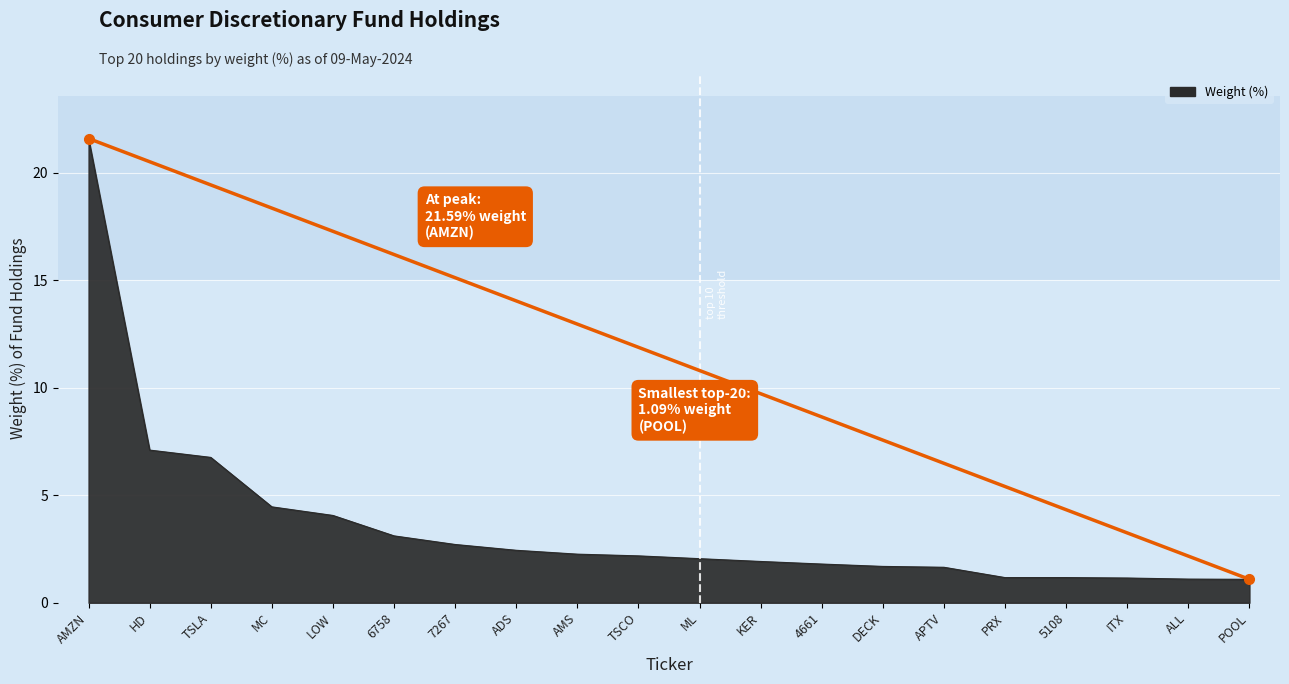

What is the ratio of the value at 5108 to the value at TSCO?

0.5